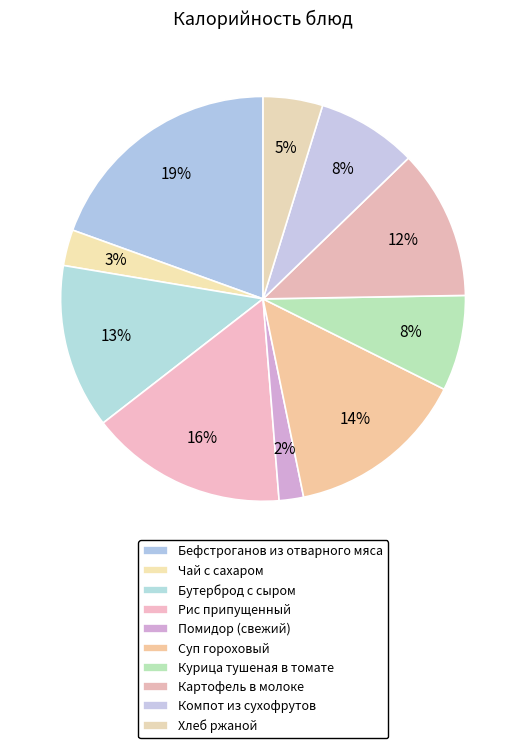

Combined, do Хлеб ржаной and Суп гороховый account for over 50%?

No